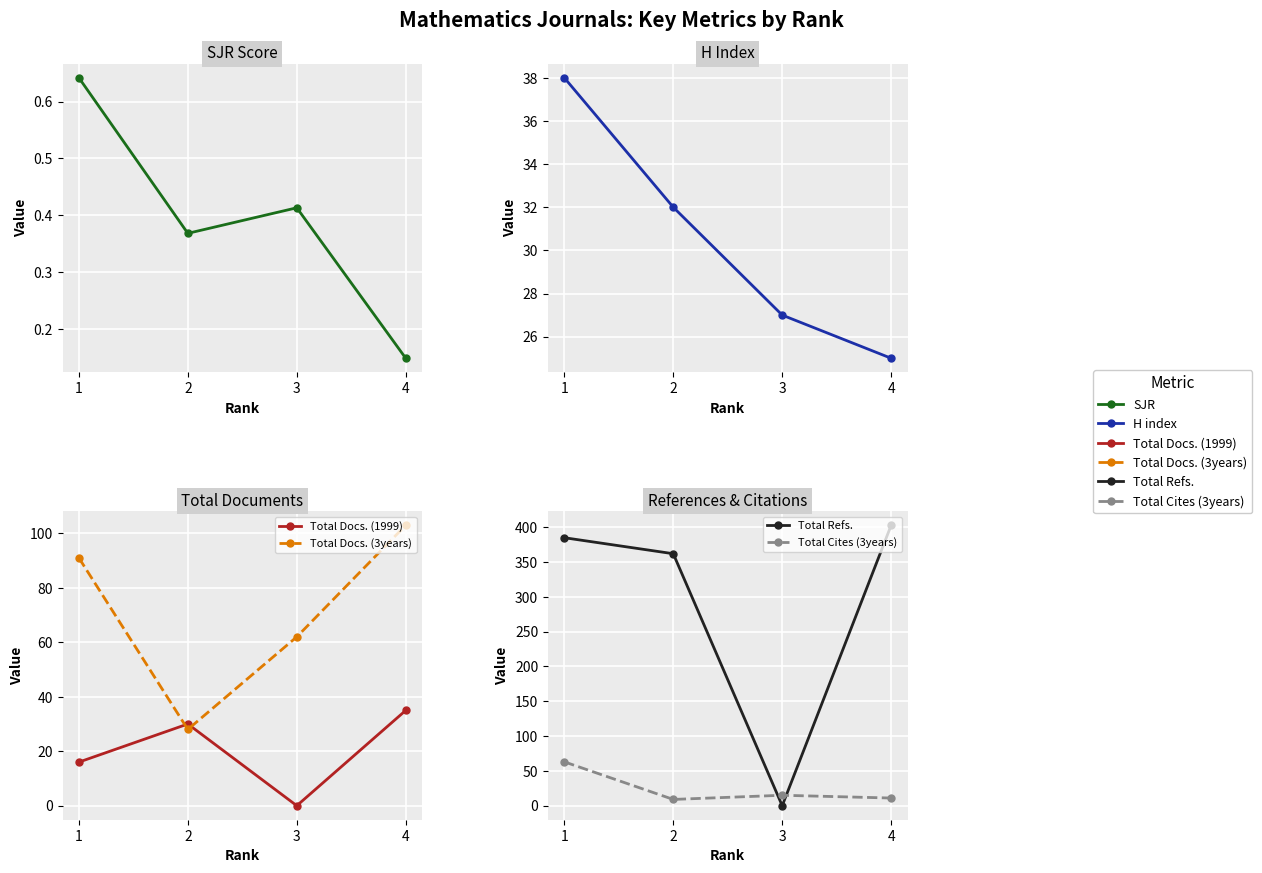

What is the value of the SJR point at the 1st from the left?

0.6